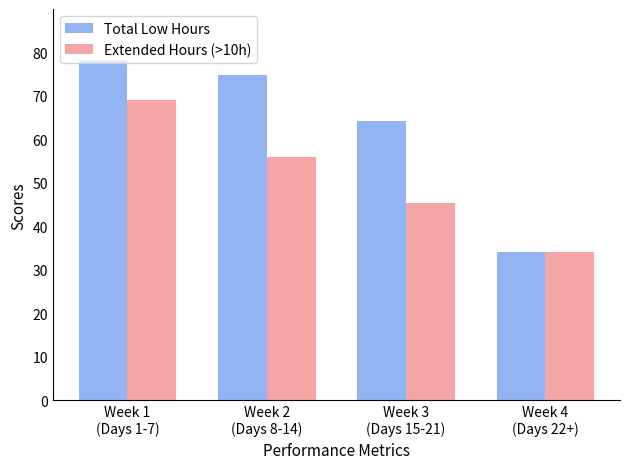

At which label does Extended Hours (>10h) first exceed 55?

Week 1
(Days 1-7)